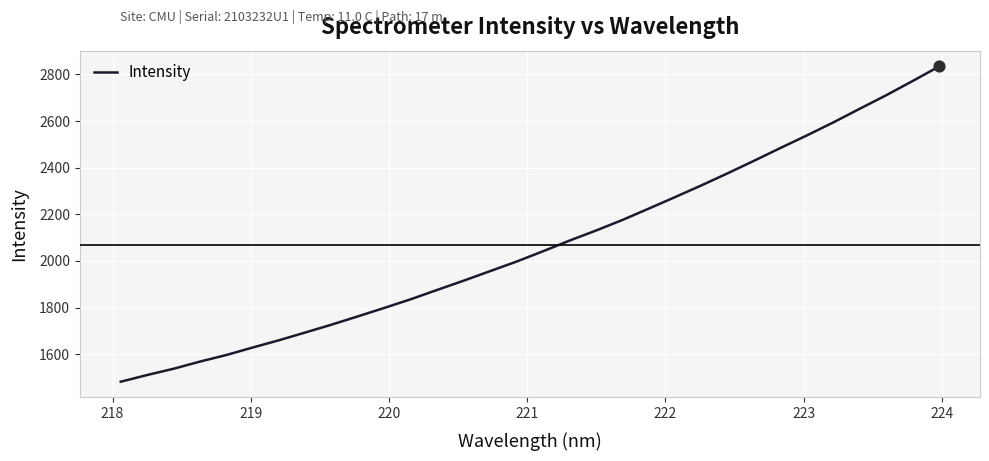

What is the difference between the maximum and minimum values?

1352.4